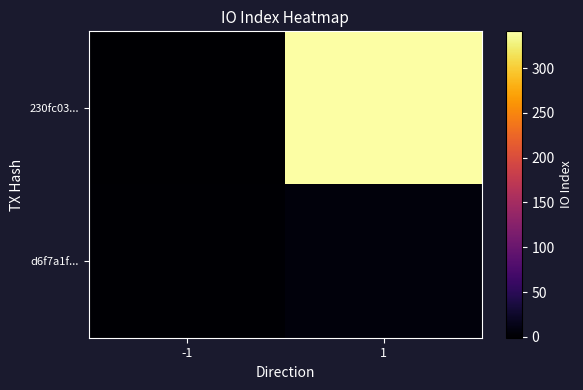

What is the spread (max minus min) of values at -1?

2